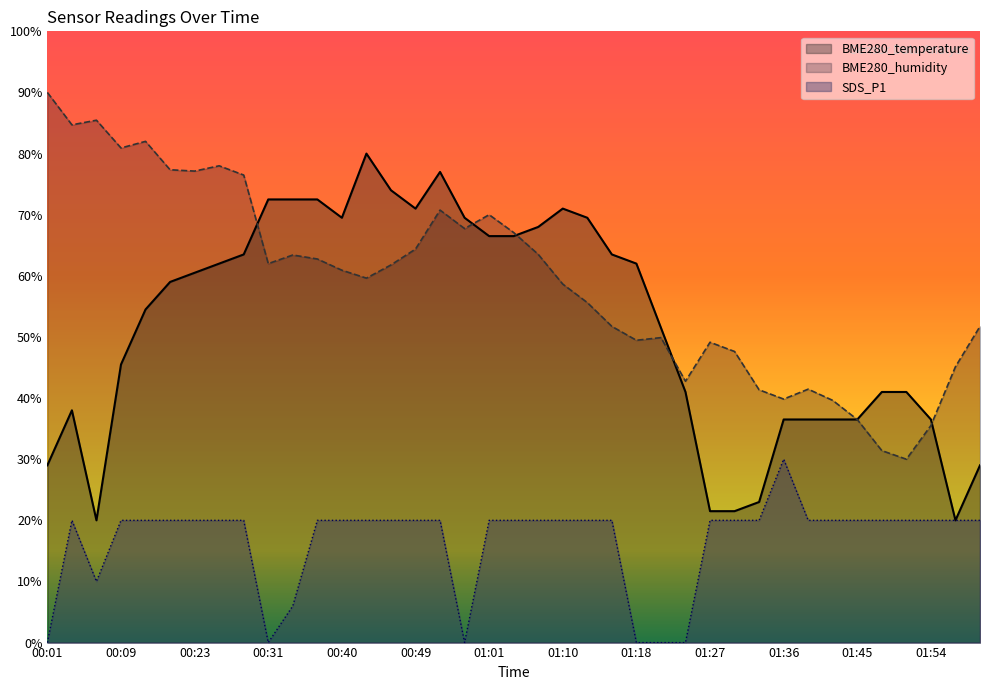

Does the chart have visible grid lines?

No